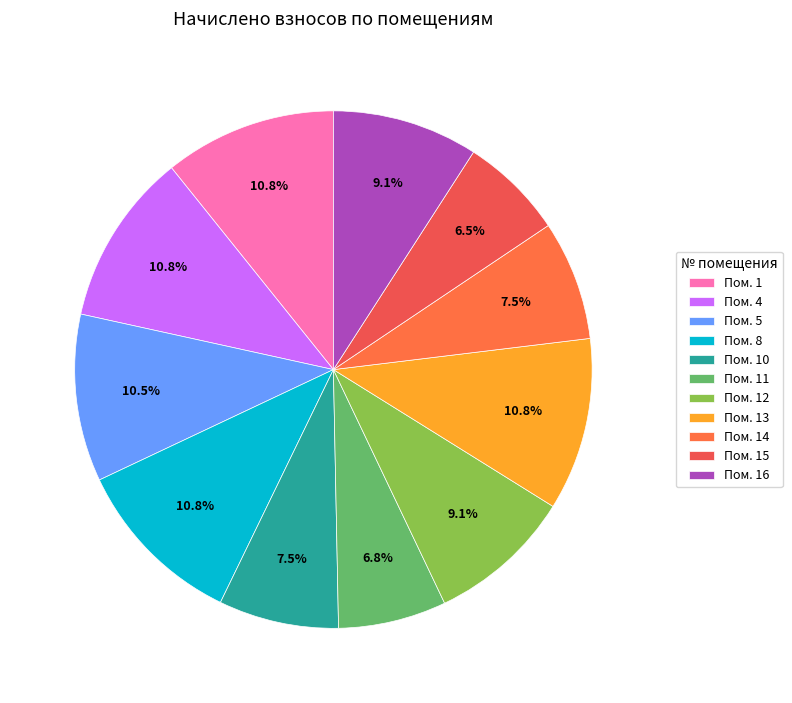

What is the smallest slice in the pie chart?

15